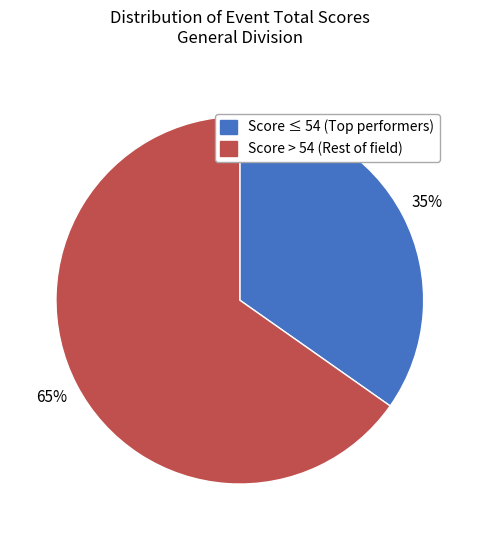

To the nearest percent, what is the difference between the largest and smallest slice percentages?

30%